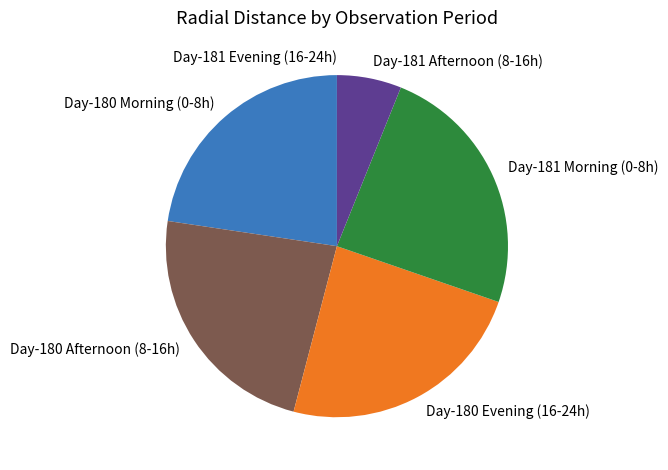

Is it true that Day-181 Morning (0-8h) is 12% of the pie?

False